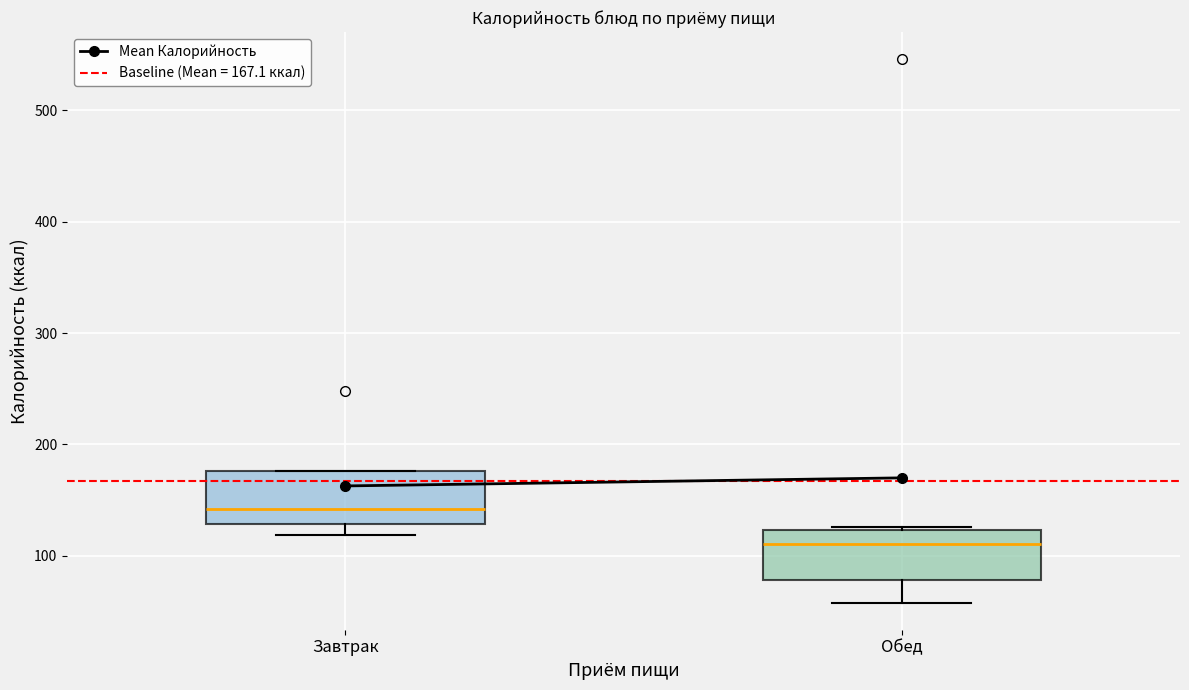

Reading left to right, transcribe this box plot: for each box, give where its median line is, the range the box spans, and where its two whiskers end, as read against the y-axis. The values are not printed on the chart, so give them approximately, as read against the axis.

Завтрак: median 140, box 130 to 180, whiskers 120 to 180
Обед: median 110, box 80 to 120, whiskers 60 to 130